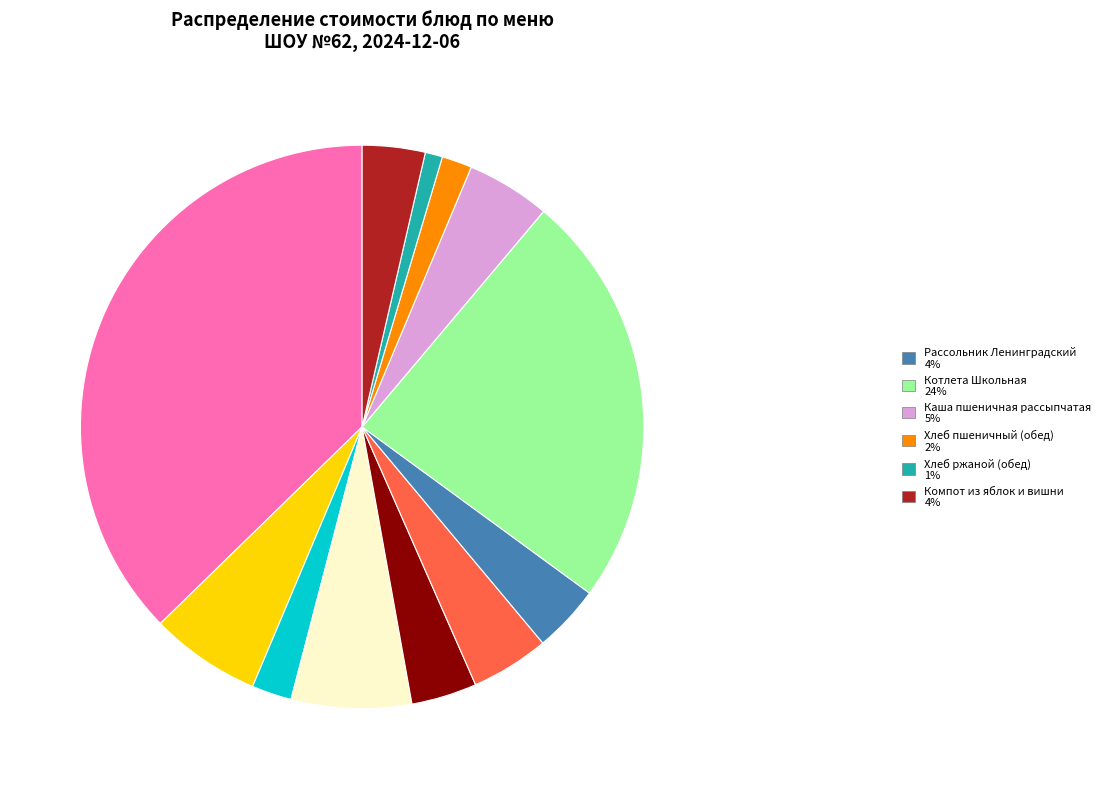

Count the number of slices in the pie.

12